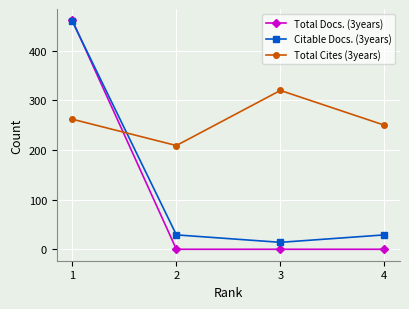

The value of Total Cites (3years) at 4 is 70. True or false?

False